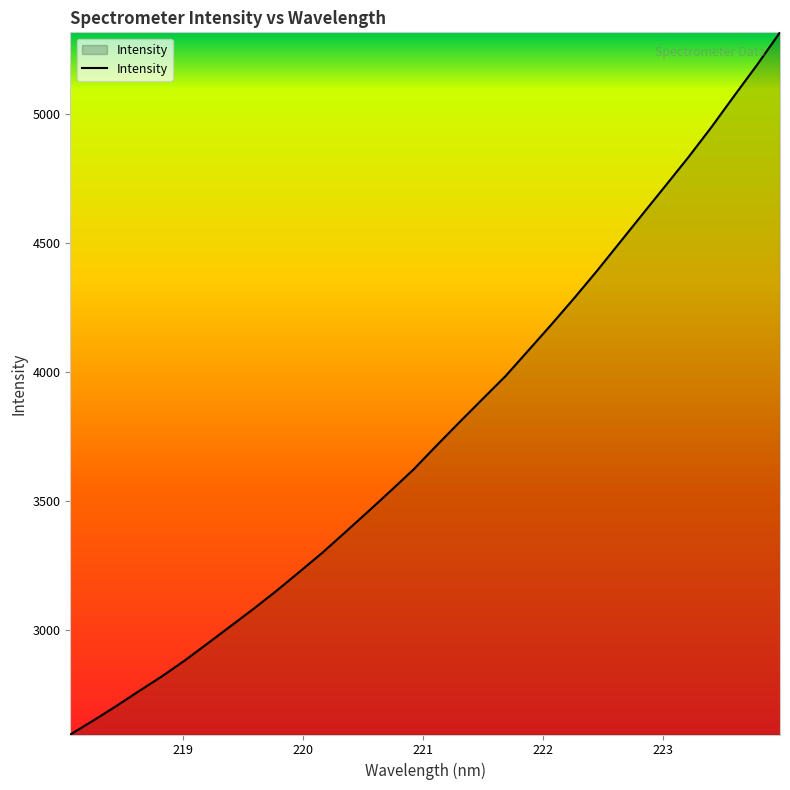

True or false: there are more than 1 points higher than both neighbors.

False